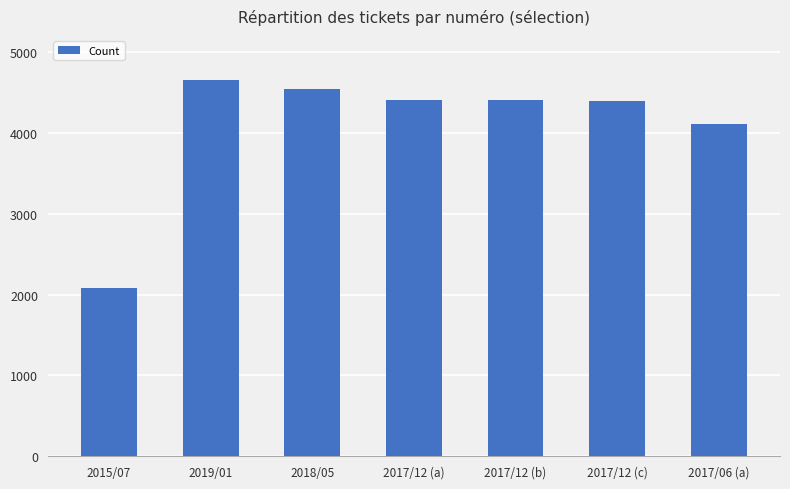

What is the change in value from 2018/05 to 2017/12 (c)?

-147